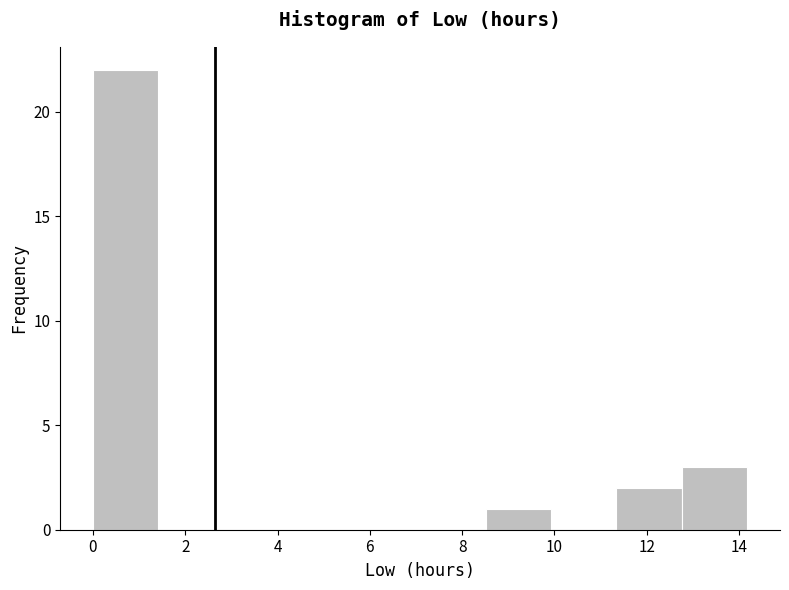

What is the height of the bar covering 0.0 to 1.4 on the x-axis? Neither the bar edges nor the heights are printed on the chart, so give them approximately, as read against the axes.

22